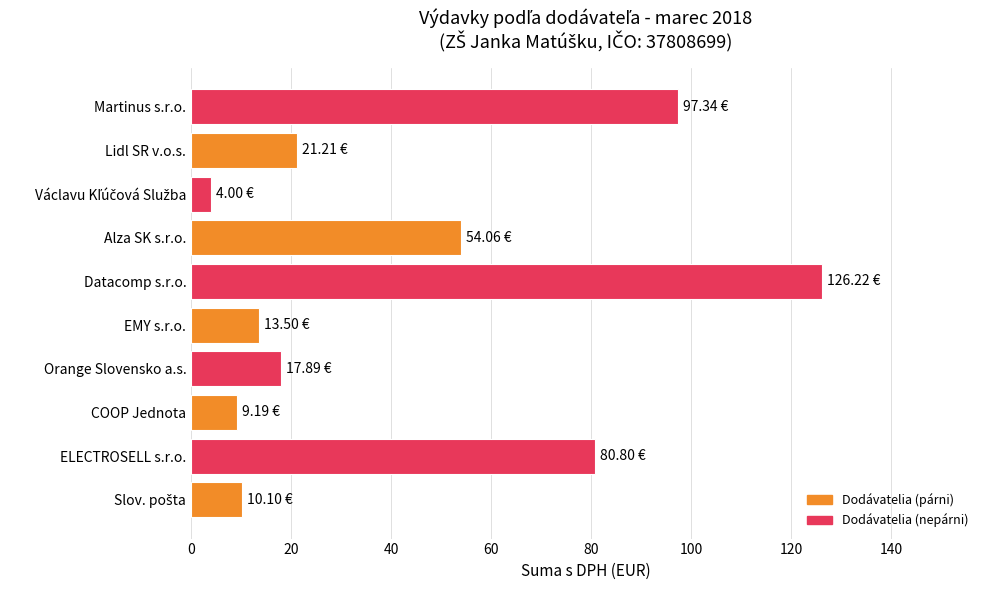

Count the number of data series in this chart.

1